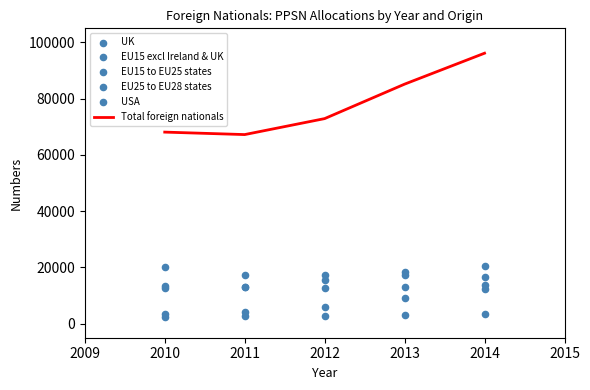

Is the value of EU15 excl Ireland & UK at 2011 greater than the value of EU15 to EU25 states at 2010?

No